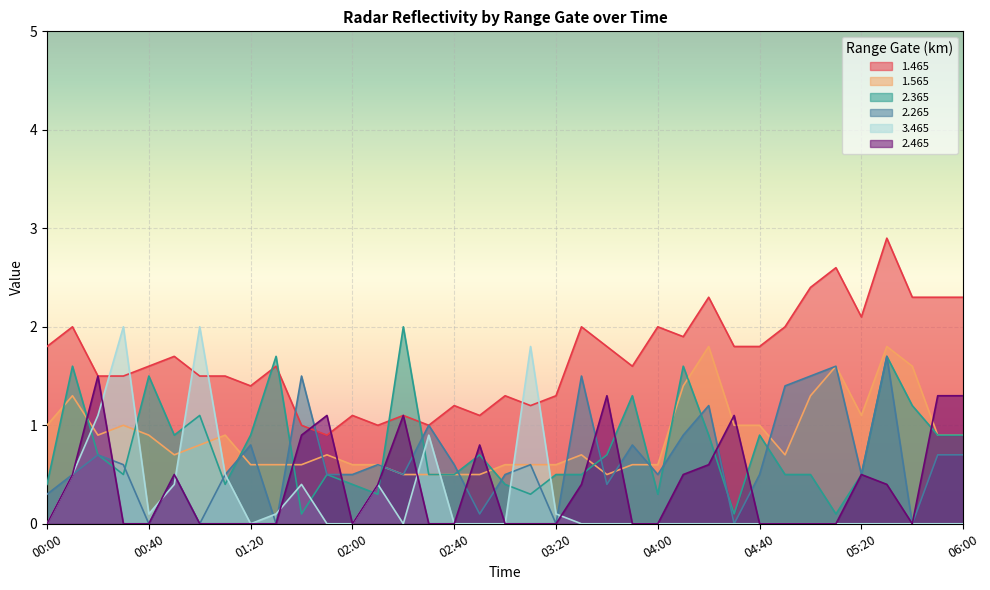

What is the difference between the maximum and minimum values in the 1.465 series?

2.0